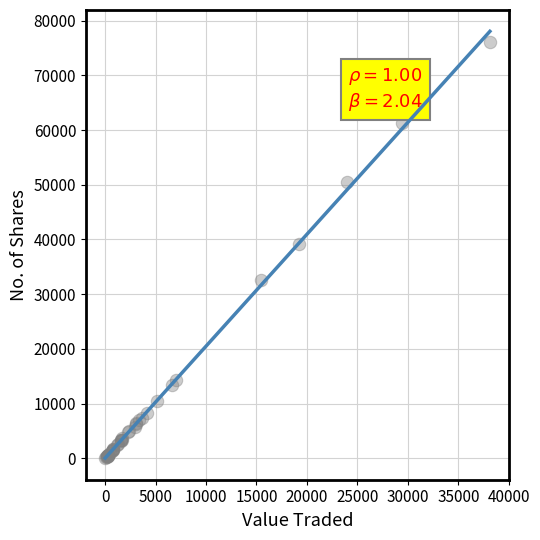

What Y value in the scatter plot is closest to 38038?

39200